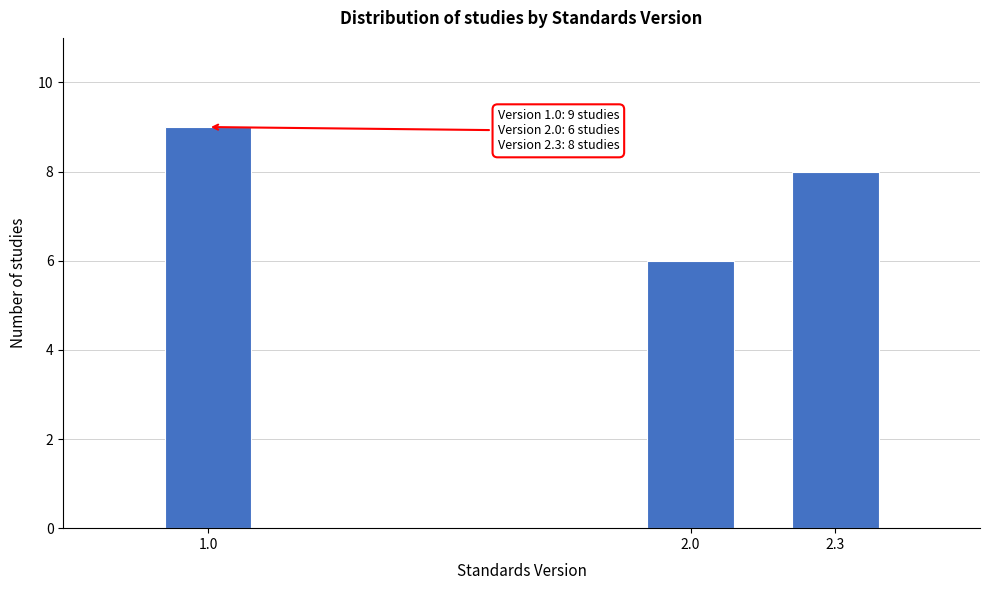

Reading right to left, extract all data points from this chart.

8	6	9